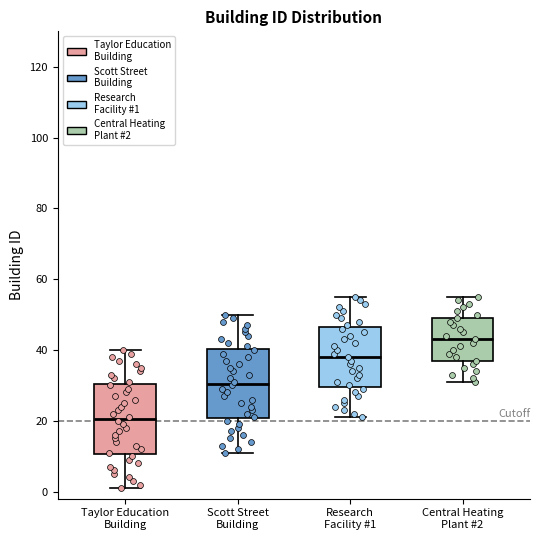

Reading left to right, read every box against the y-axis: the position of its median line, the range the box covers, and the ends of its whiskers. The values are not printed on the chart, so give them approximately, as read against the axis.

Taylor Education Building: median 20, box 10 to 30, whiskers 2 to 40
Scott Street Building: median 30, box 20 to 40, whiskers 12 to 50
Research Facility #1: median 38, box 30 to 46, whiskers 22 to 56
Central Heating Plant #2: median 44, box 38 to 50, whiskers 32 to 56